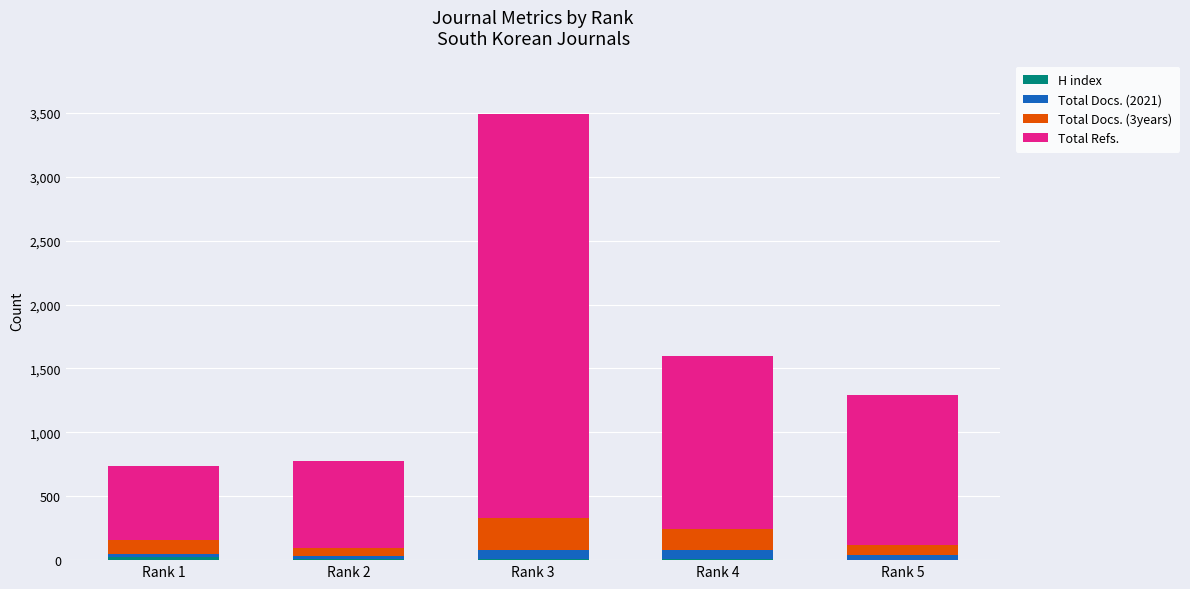

At which category is the sum across all series the highest?

Rank 3